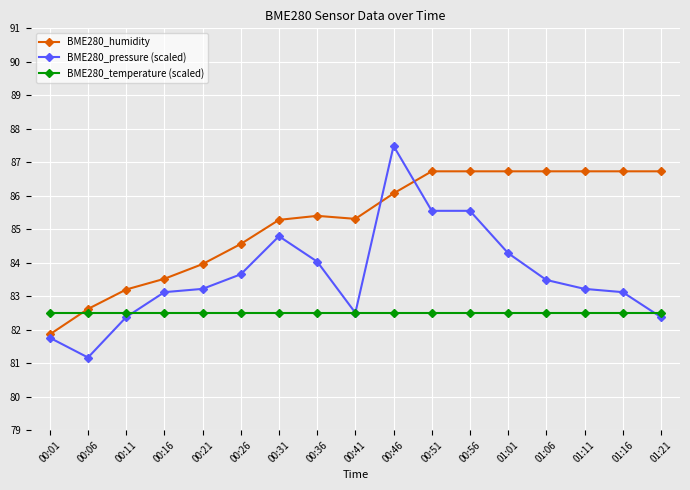

What is the maximum value for BME280_temperature (scaled)?

82.5